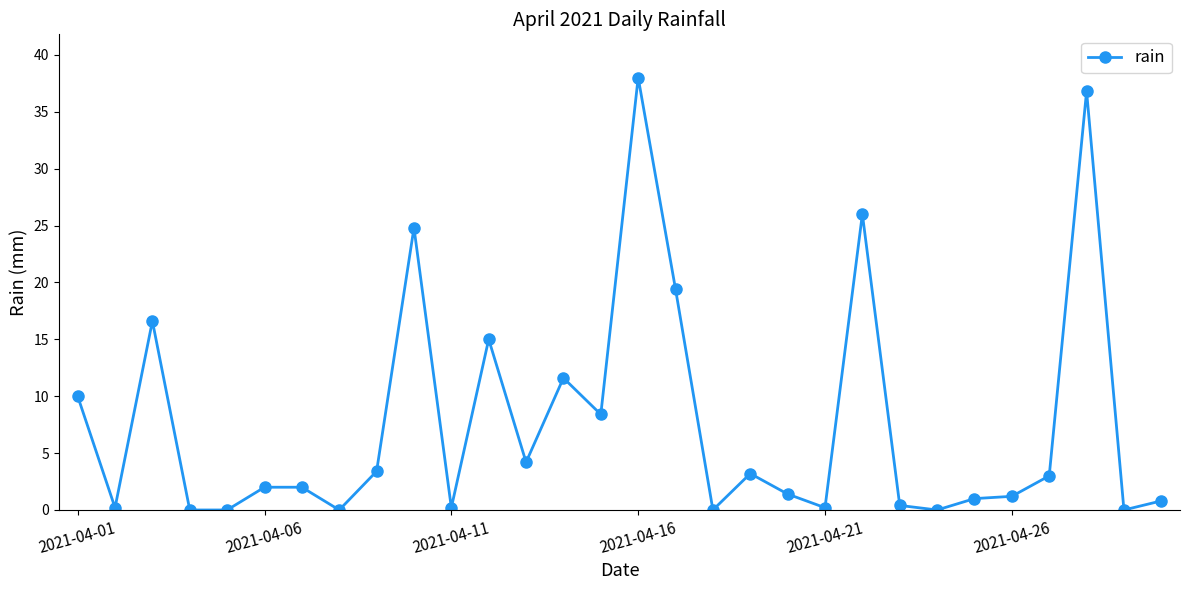

What is the maximum value shown in the chart?

38.0